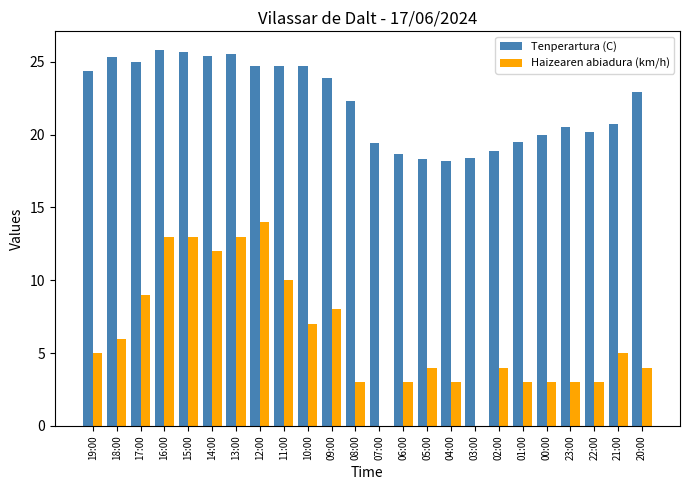

What is the sum of the Tenperartura (C) values at 17:00 and 14:00?

50.4